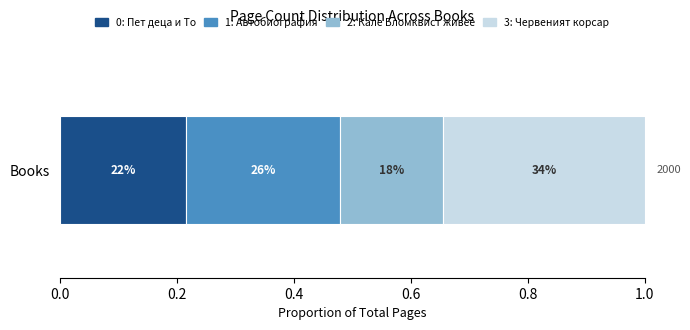

True or false: the data shows 81 at Червеният корсар.

False